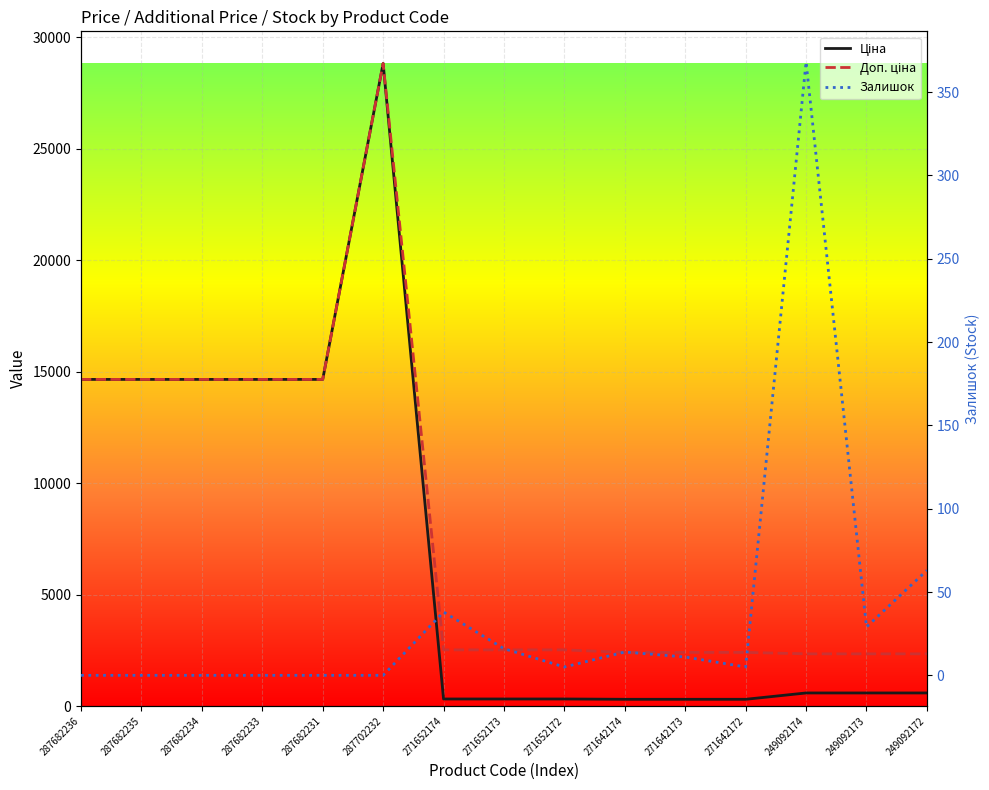

True or false: Ціна and Доп. ціна cross at least once.

False